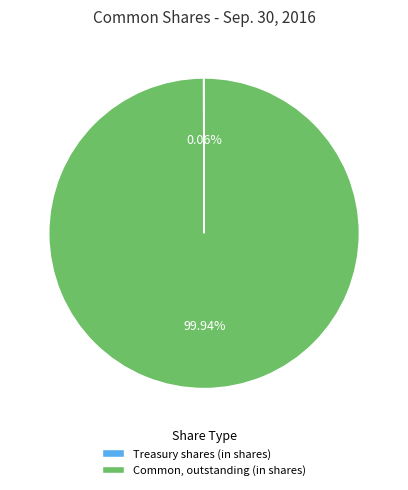

Which slice represents more than half of the pie?

Common, outstanding (in shares)